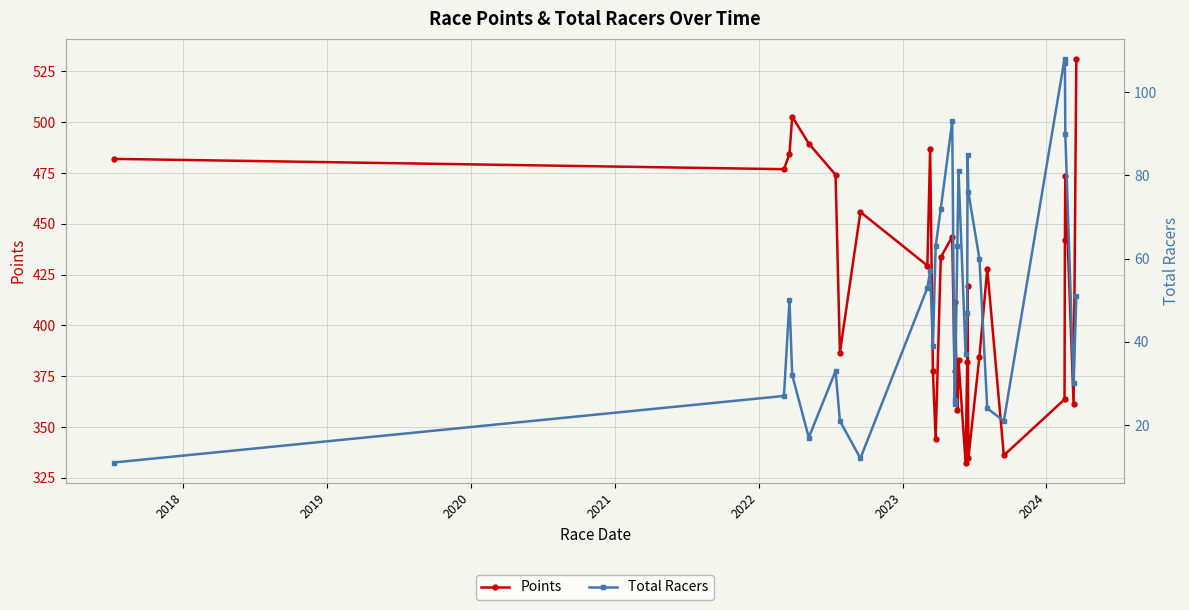

What is the value of the Total Racers point at the 21st from the left?

85.0